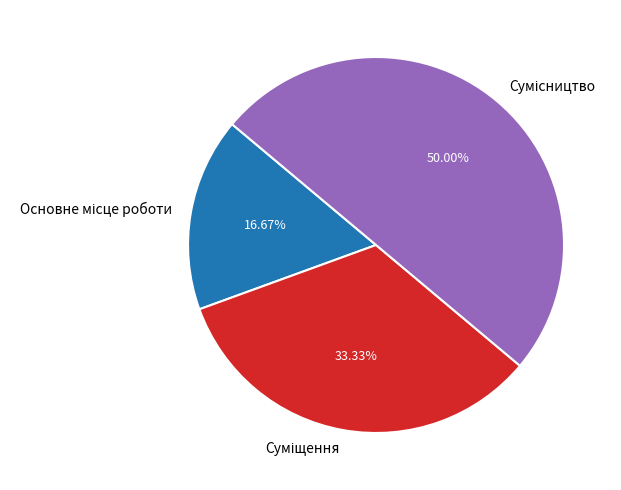

How many slices are in this pie chart?

3